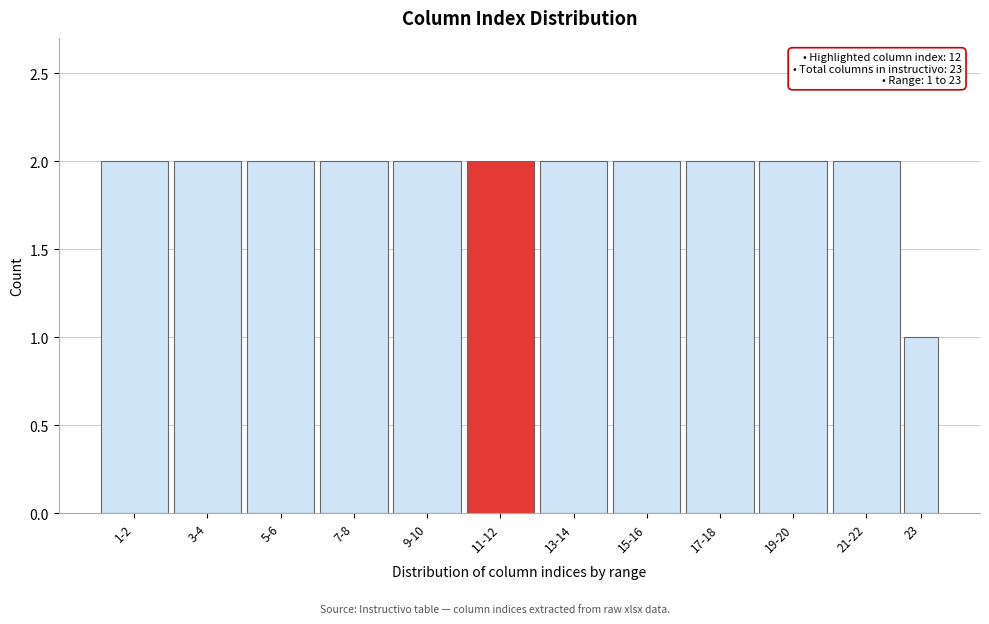

Reading left to right, transcribe all the data shown in this chart.

2	2	2	2	2	2	2	2	2	2	2	1